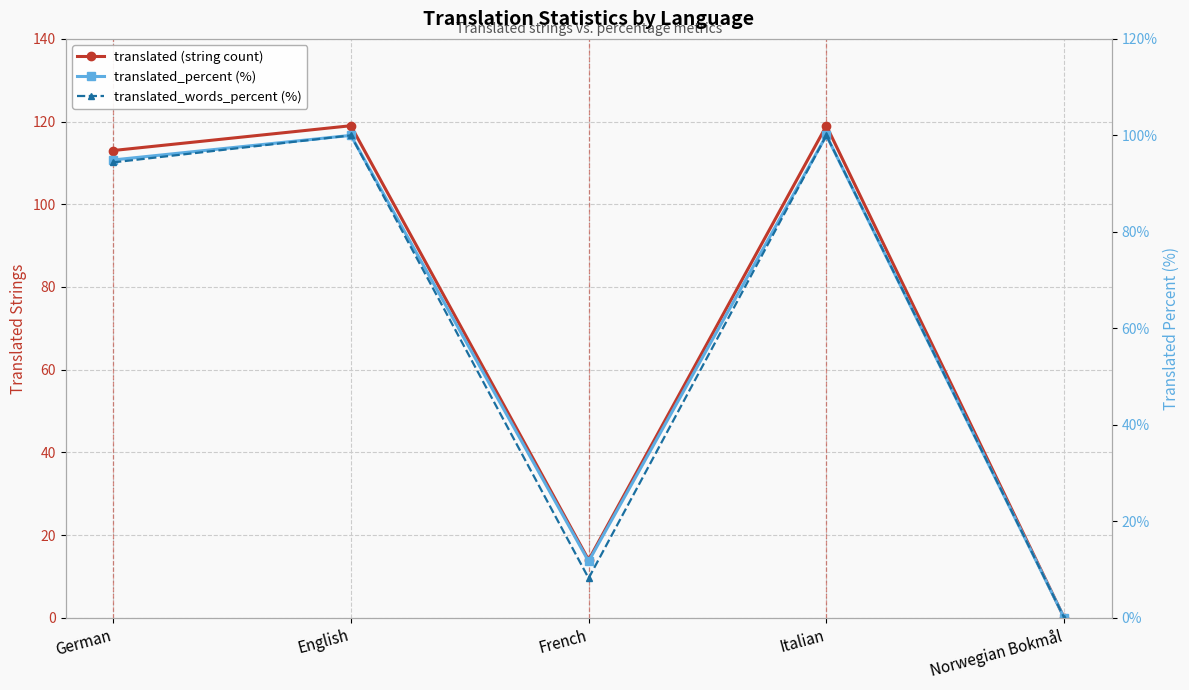

Reading left to right, extract all data points from this chart.

translated (string count): 113.0	119.0	14.0	119.0	0.0
translated_percent (%): 94.9	100.0	11.7	100.0	0.0
translated_words_percent (%): 94.4	100.0	8.2	100.0	0.0